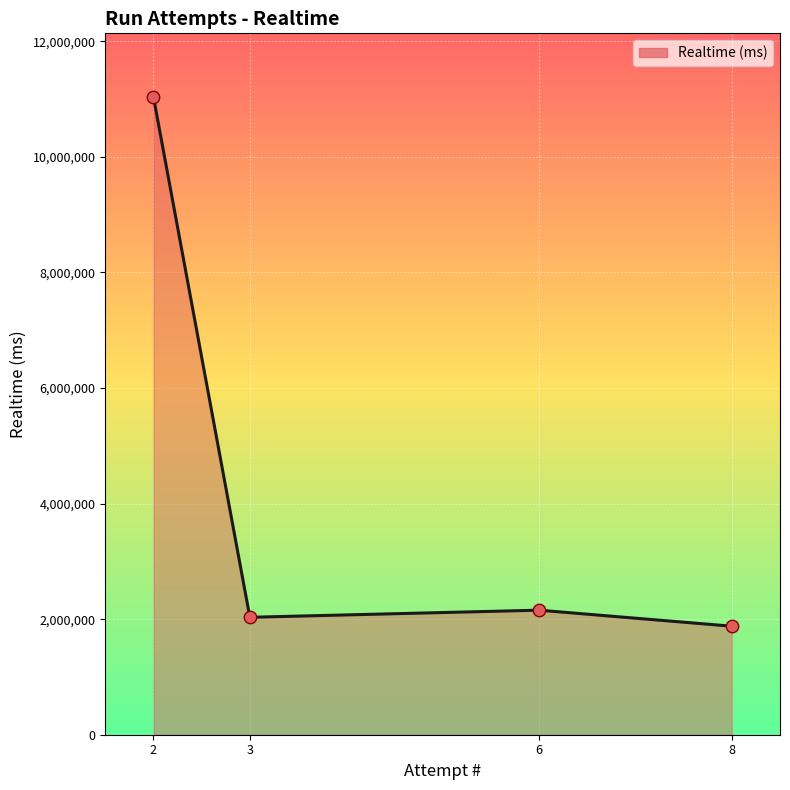

Between 2 and 6, which is larger?

2